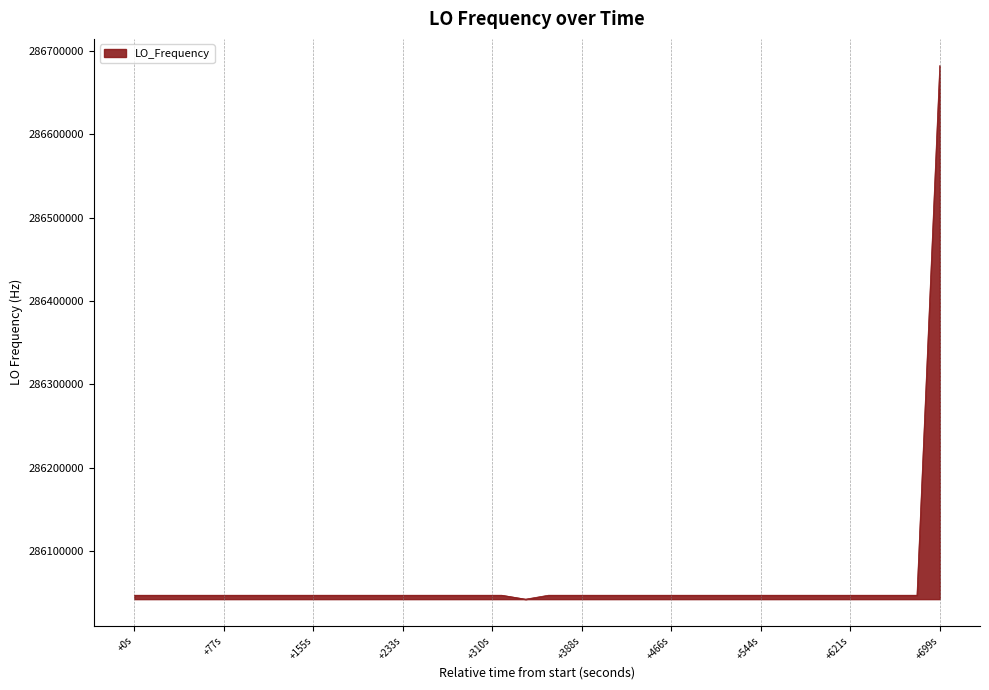

What is the smallest value displayed?

286042262.6